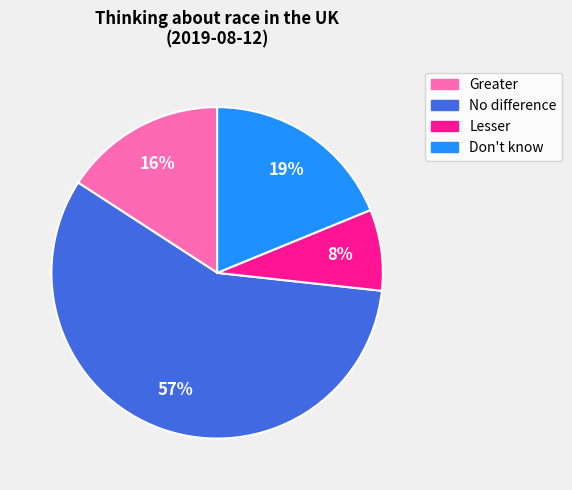

Rank the categories by value from highest to lowest.

No difference, Don't know, Greater, Lesser